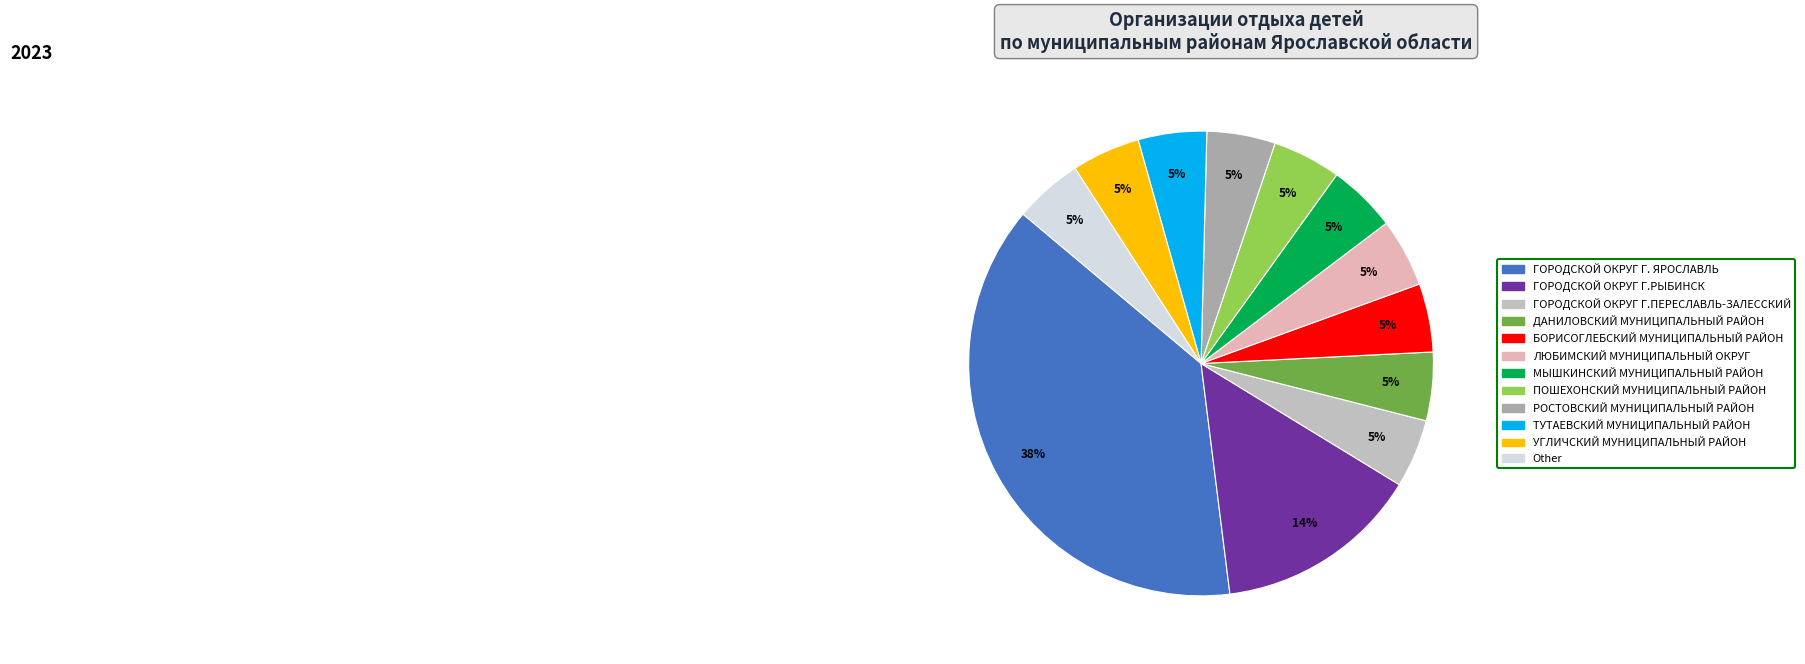

Is there a majority slice in this chart?

No